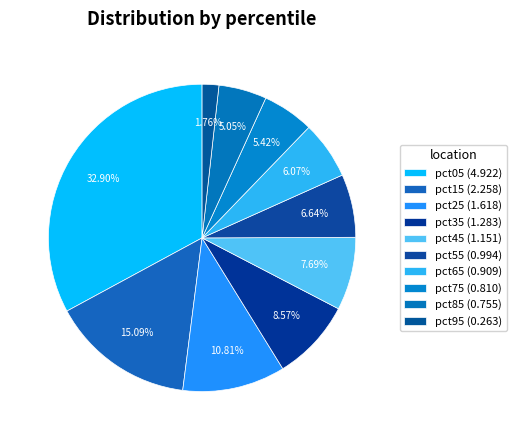

How many slices are in this pie chart?

10